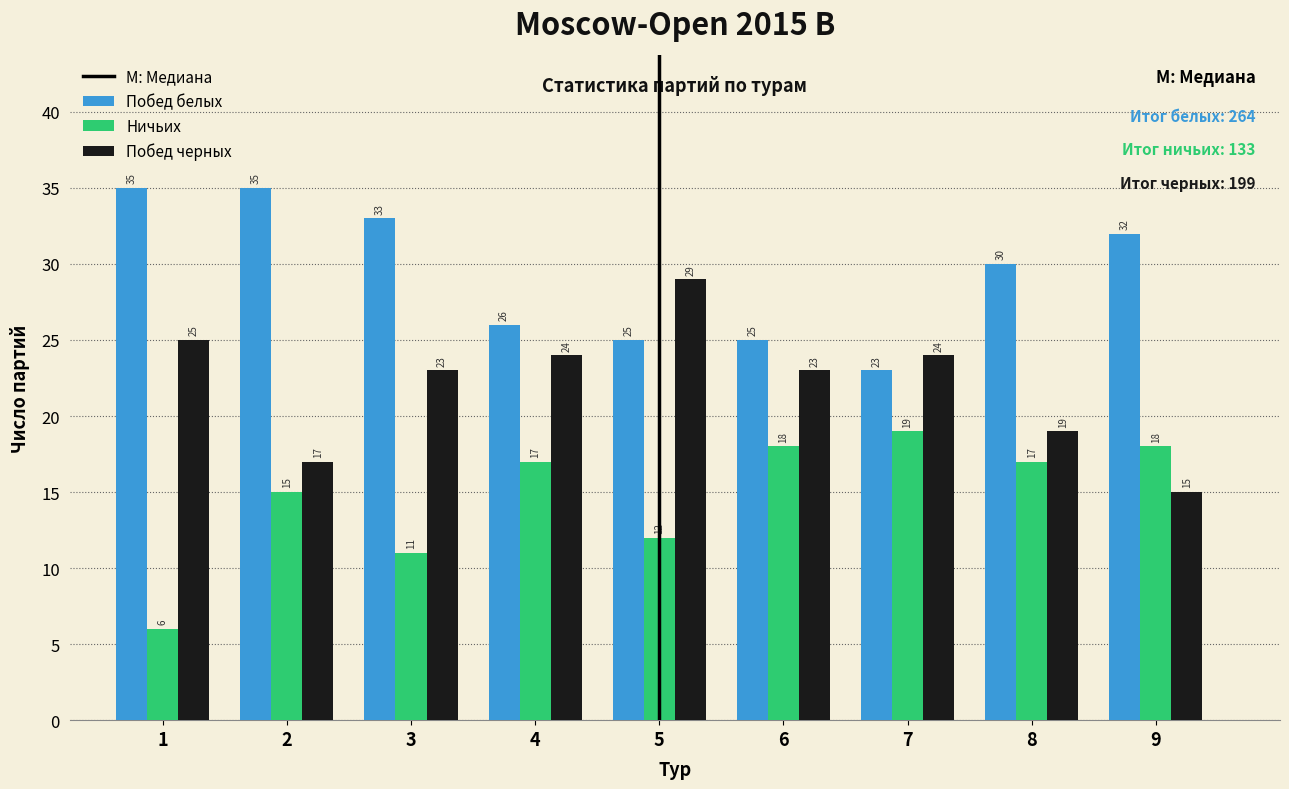

Reading left to right, transcribe all the data shown in this chart.

Побед белых: 1=35	2=35	3=33	4=26	5=25	6=25	7=23	8=30	9=32
Ничьих: 1=6	2=15	3=11	4=17	5=12	6=18	7=19	8=17	9=18
Побед черных: 1=25	2=17	3=23	4=24	5=29	6=23	7=24	8=19	9=15